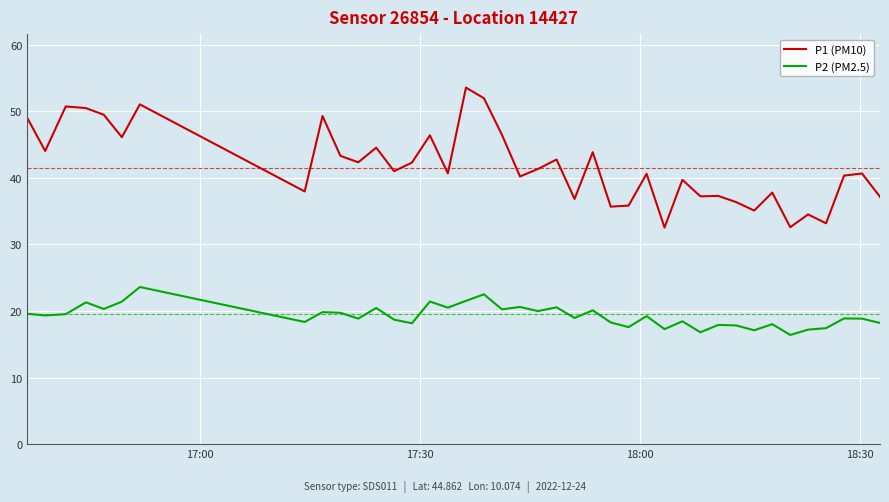

What is the lowest value of the P1 (PM10) series?

32.5